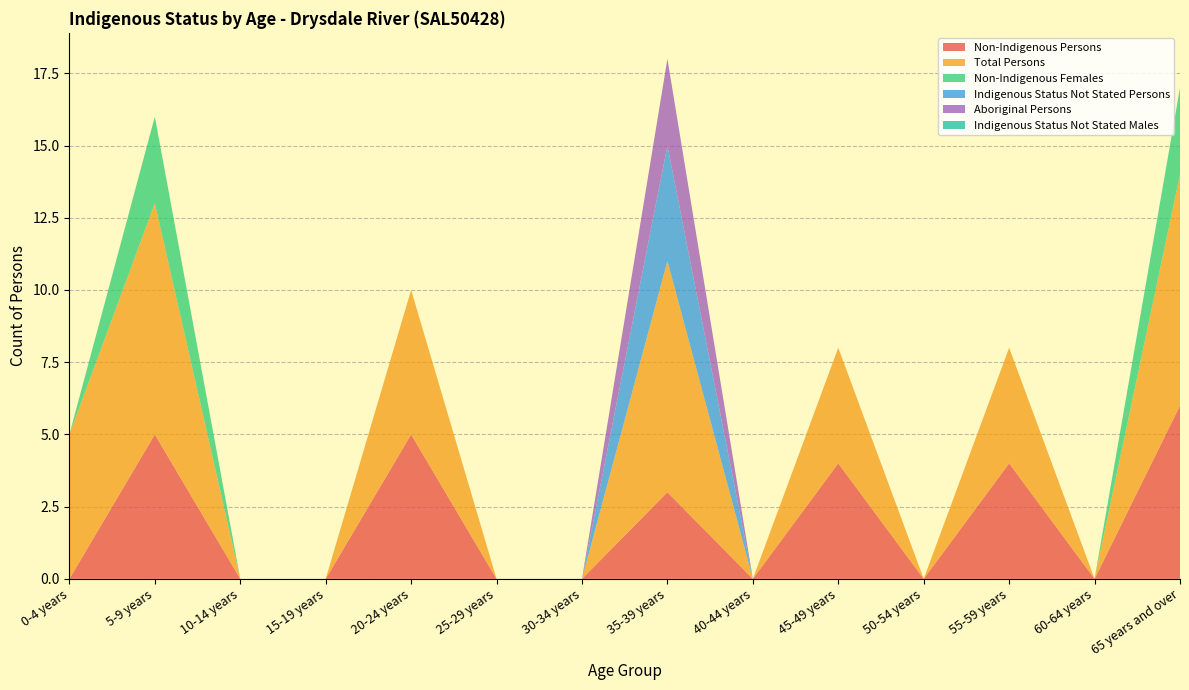

Reading left to right, list all the values displayed in this chart.

Non-Indigenous Persons: 0	5	0	0	5	0	0	3	0	4	0	4	0	6
Total Persons: 5	8	0	0	5	0	0	8	0	4	0	4	0	8
Non-Indigenous Females: 0	3	0	0	0	0	0	0	0	0	0	0	0	3
Indigenous Status Not Stated Persons: 0	0	0	0	0	0	0	4	0	0	0	0	0	0
Aboriginal Persons: 0	0	0	0	0	0	0	3	0	0	0	0	0	0
Indigenous Status Not Stated Males: 0	0	0	0	0	0	0	0	0	0	0	0	0	0